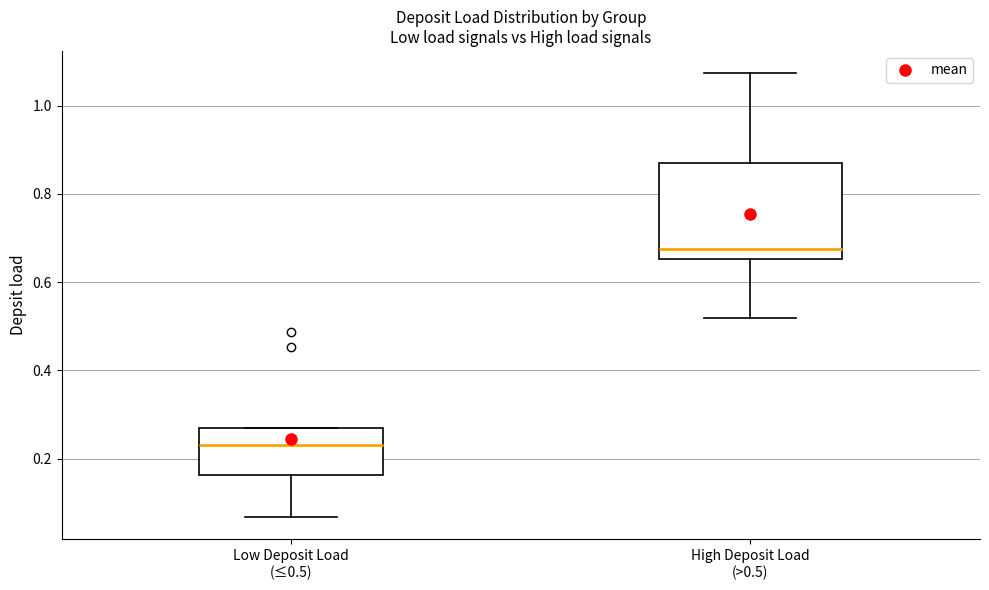

Where is the lower edge of the box for Low Deposit Load (≤0.5) on the y-axis? The values are not printed on the chart, so give them approximately, as read against the axis.

0.16